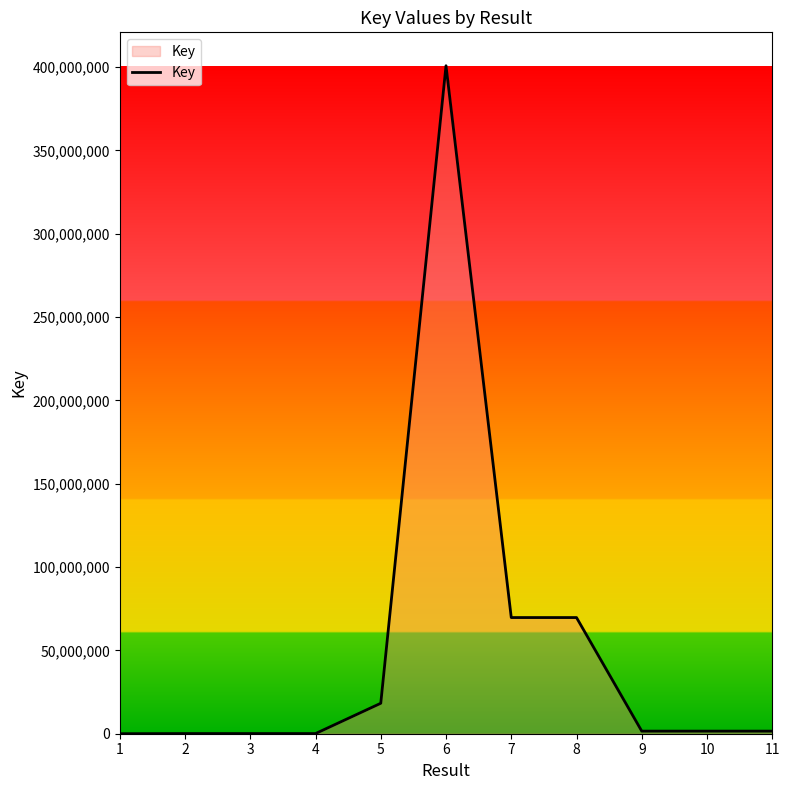

What is the difference between the values at 11 and 8?

68140122